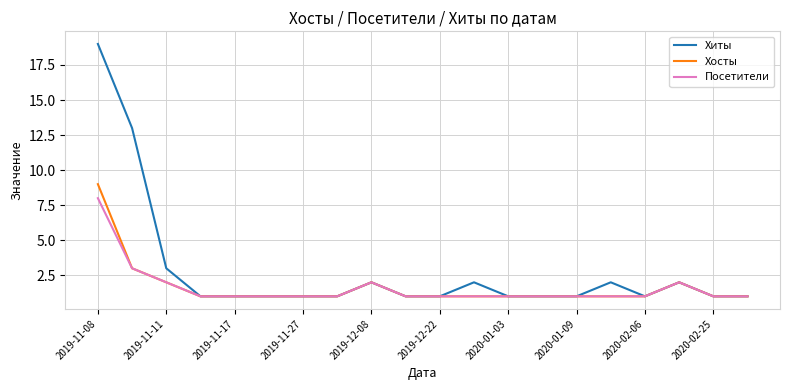

Rank the series by their maximum value, from lowest to highest.

Посетители, Хосты, Хиты